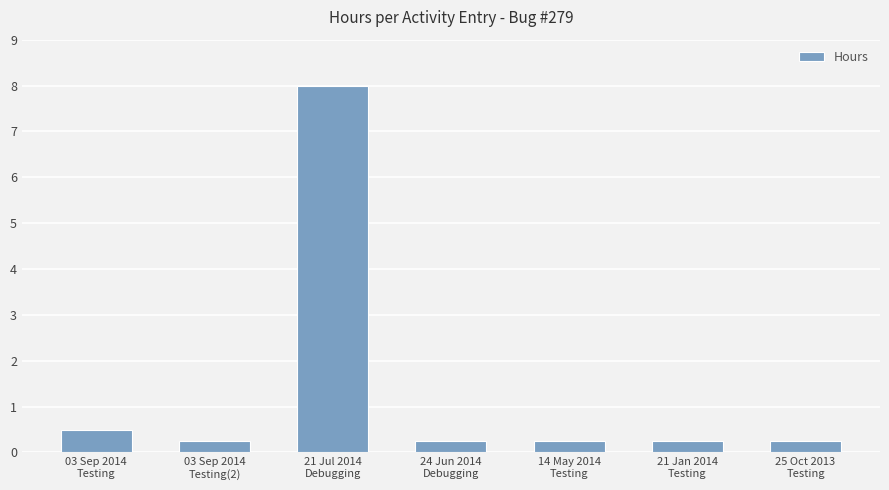

What is the greatest value displayed?

8.0